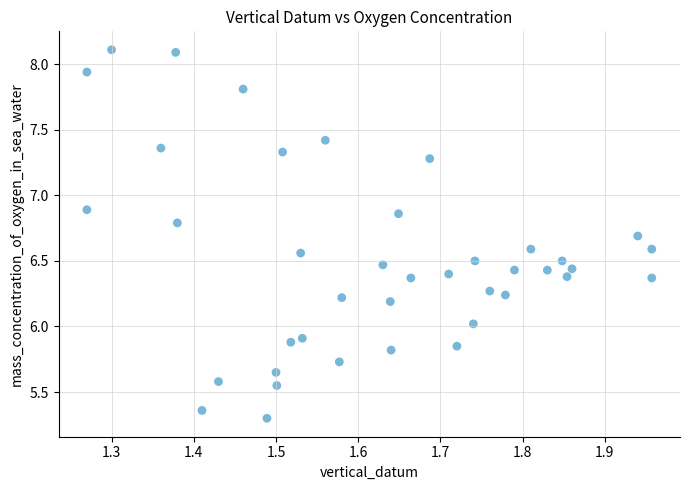

What is the range of Y values (max minus min)?

2.8